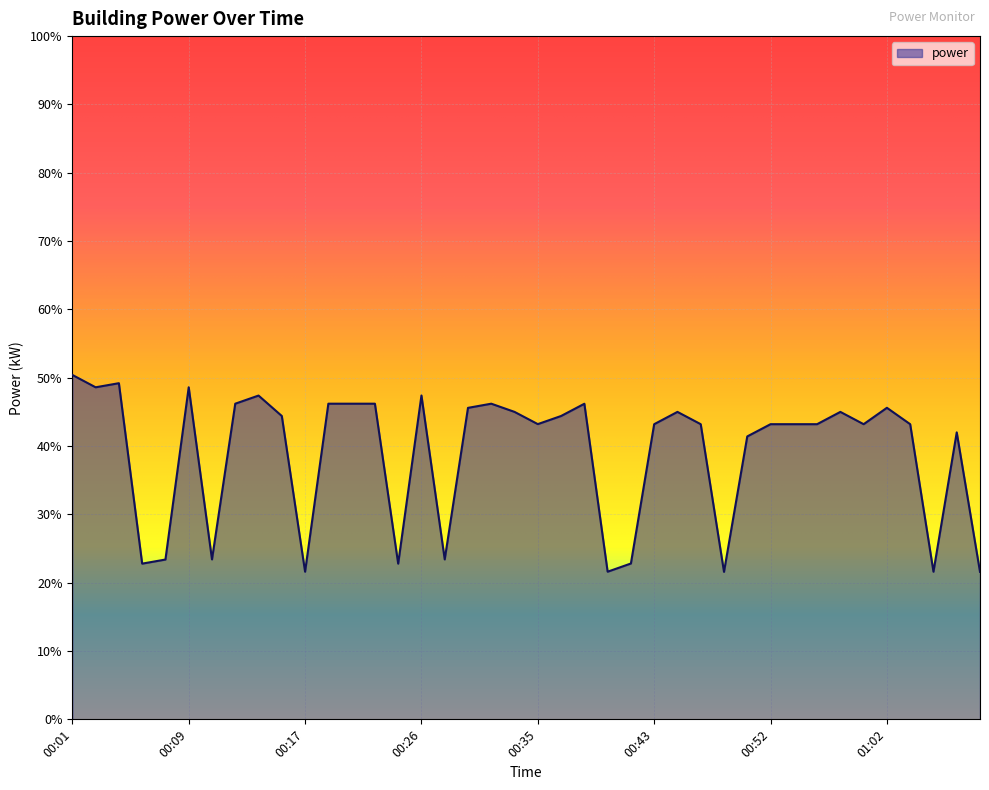

What is the smallest value displayed?

21.6